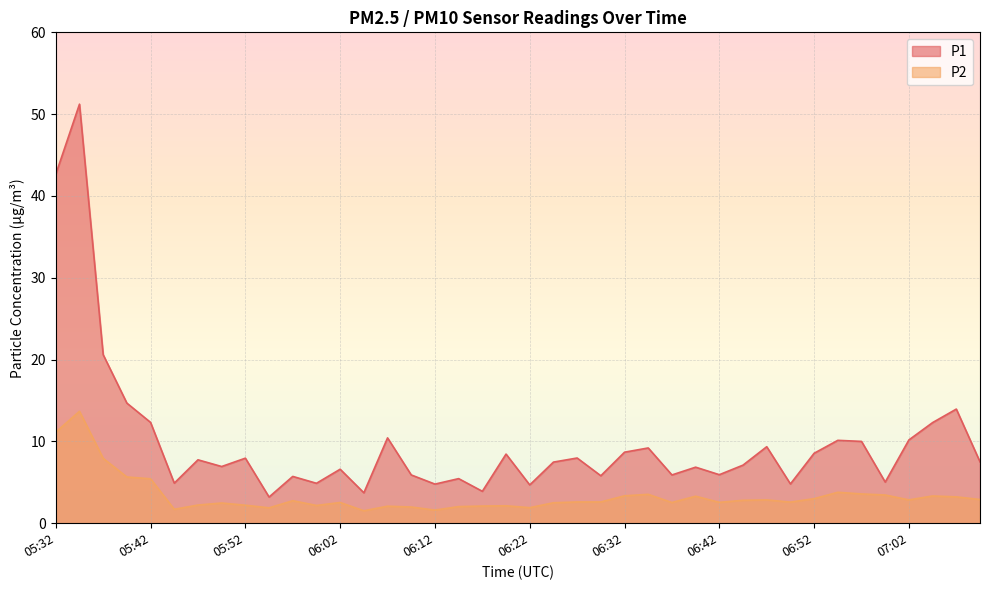

Which series has the largest total across all categories?

P1